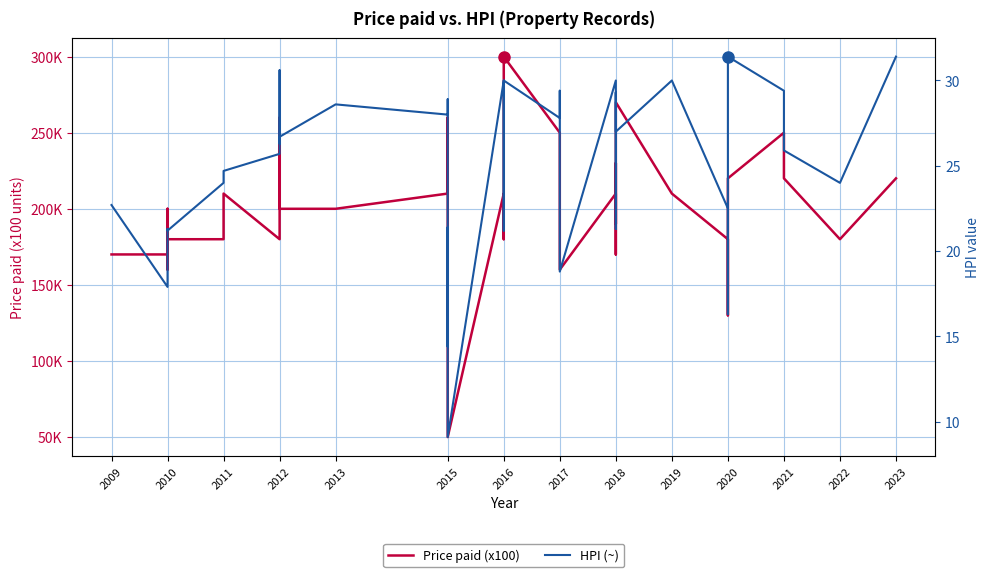

Rank the series by their maximum value, from lowest to highest.

HPI (~), Price paid (x100)